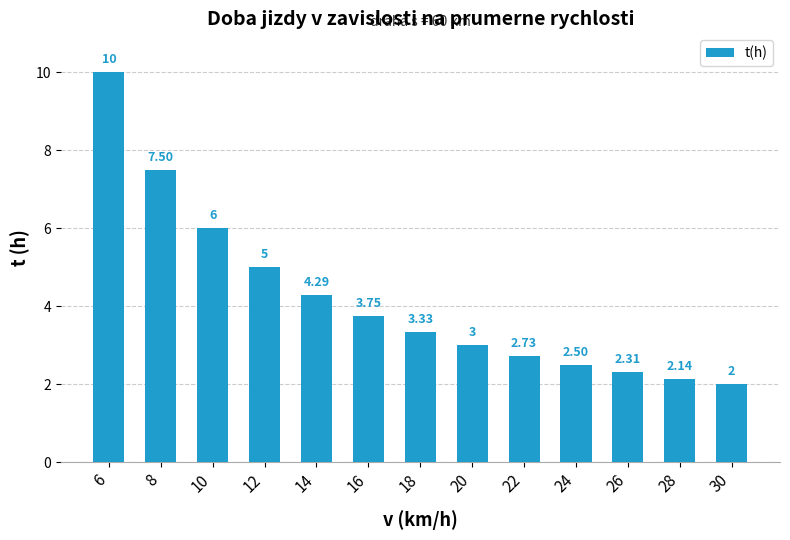

What is the minimum value shown in the chart?

2.0